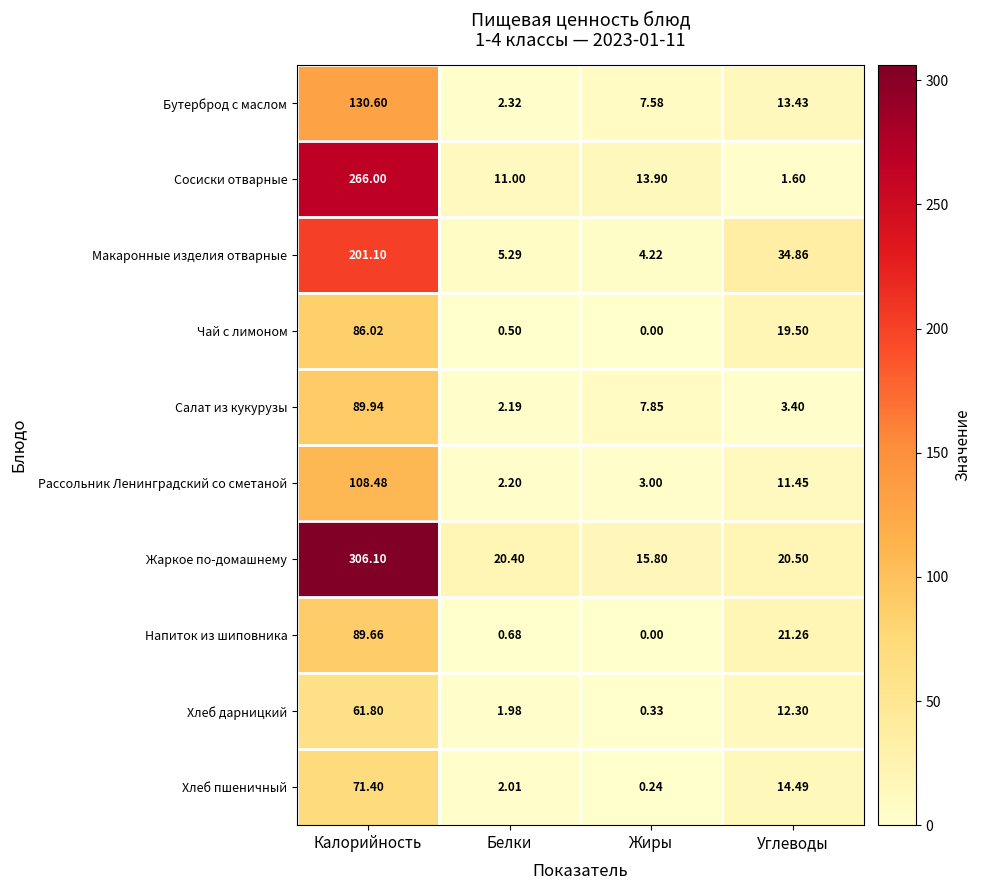

At which label does Хлеб пшеничный reach its minimum?

Жиры